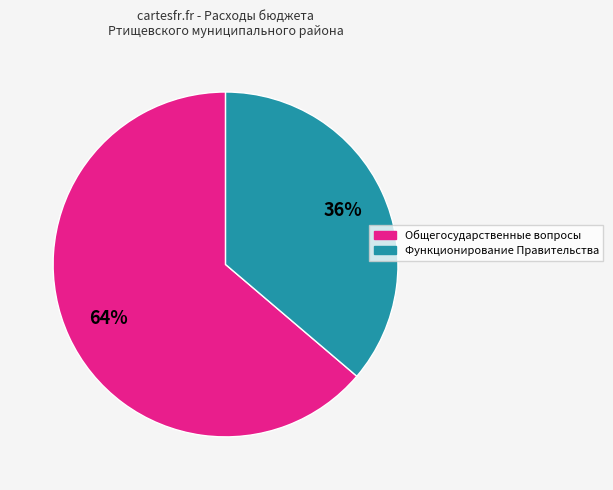

What is the smallest slice in the pie chart?

Функционирование Правительства